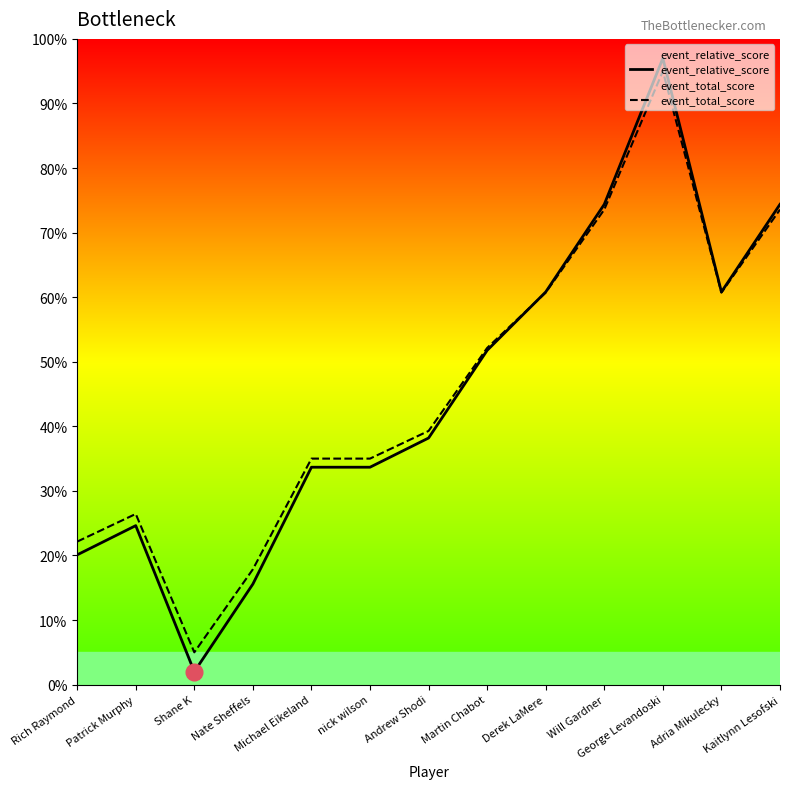

Rank the series by their average value, from highest to lowest.

event_total_score, event_relative_score